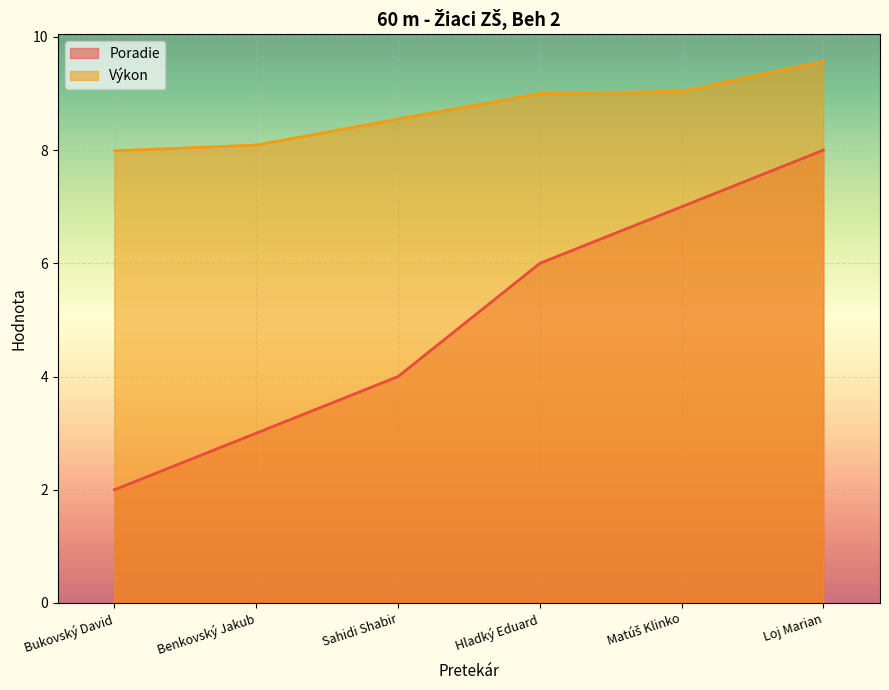

What is the difference between the Výkon values at Sahidi Shabir and Matúš Klinko?

0.5